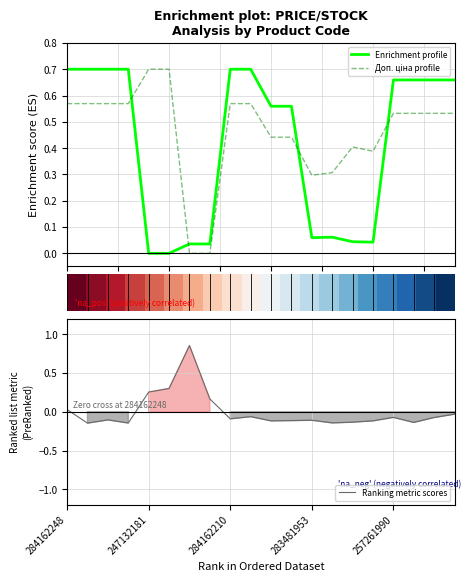

Where does the Ranking metric scores series first go above 0?

284162248